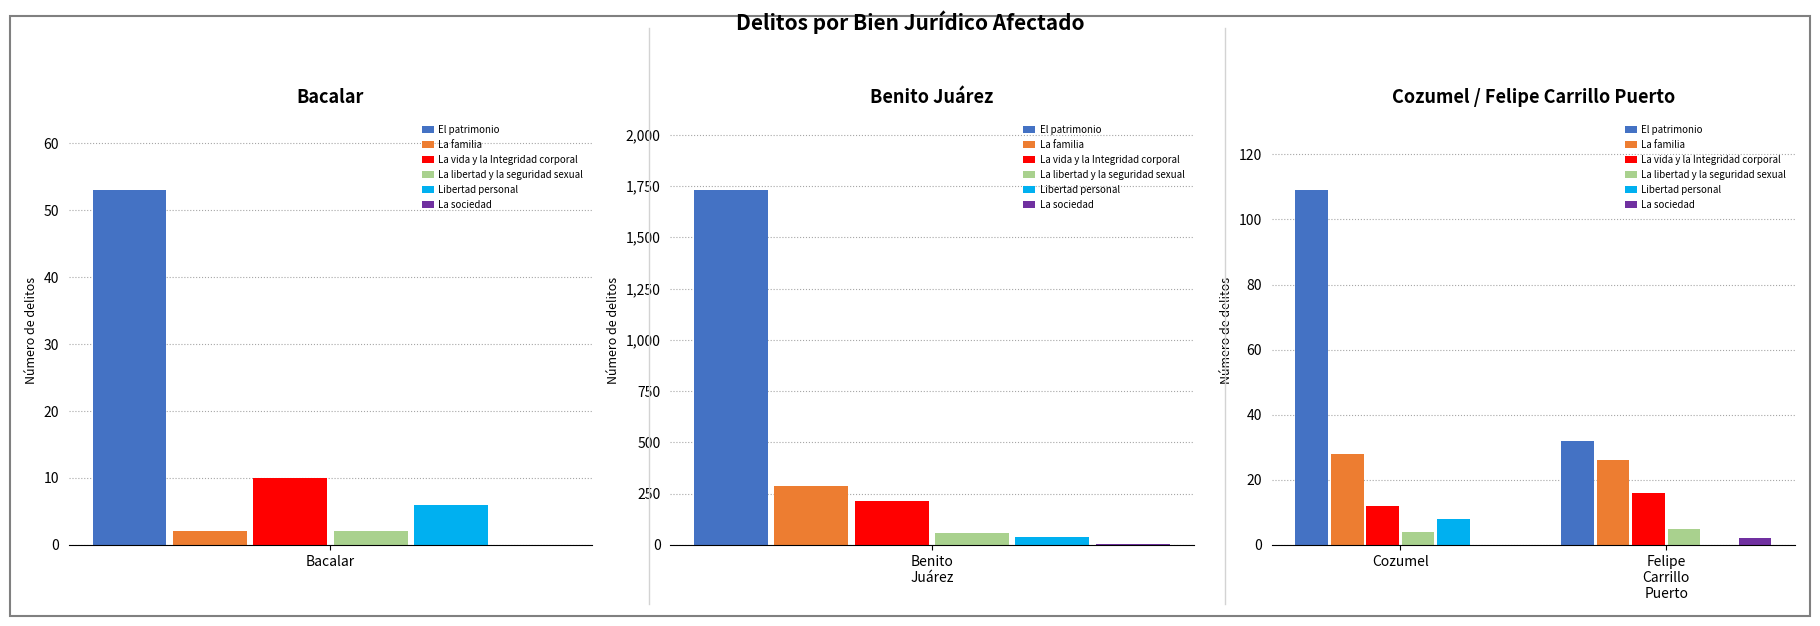

At which label is Libertad personal closest to 4?

Cozumel